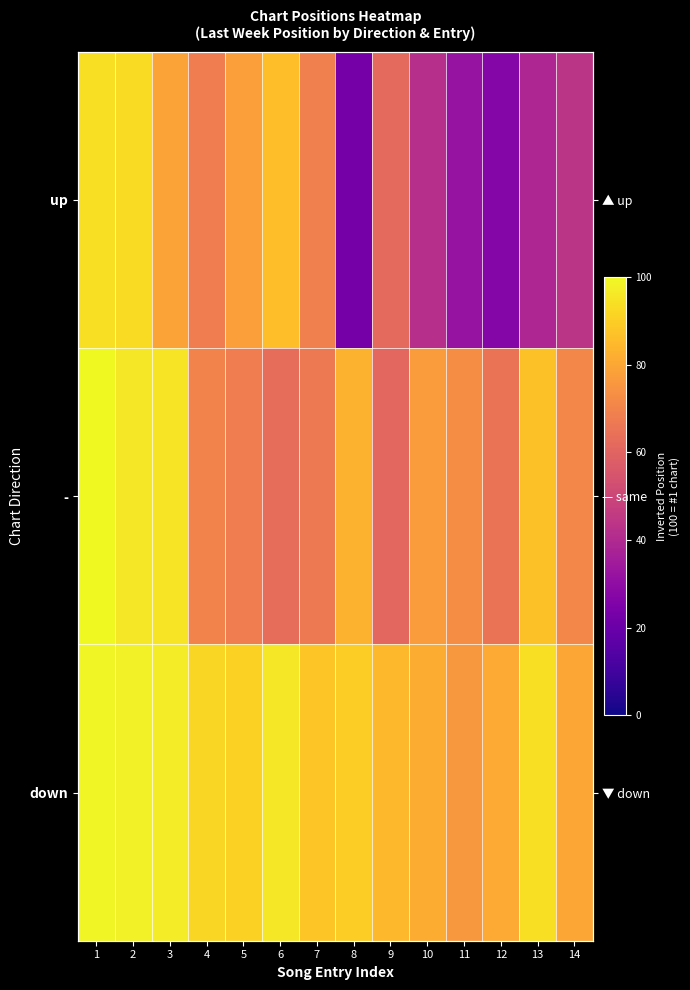

How many distinct data groups are displayed?

3